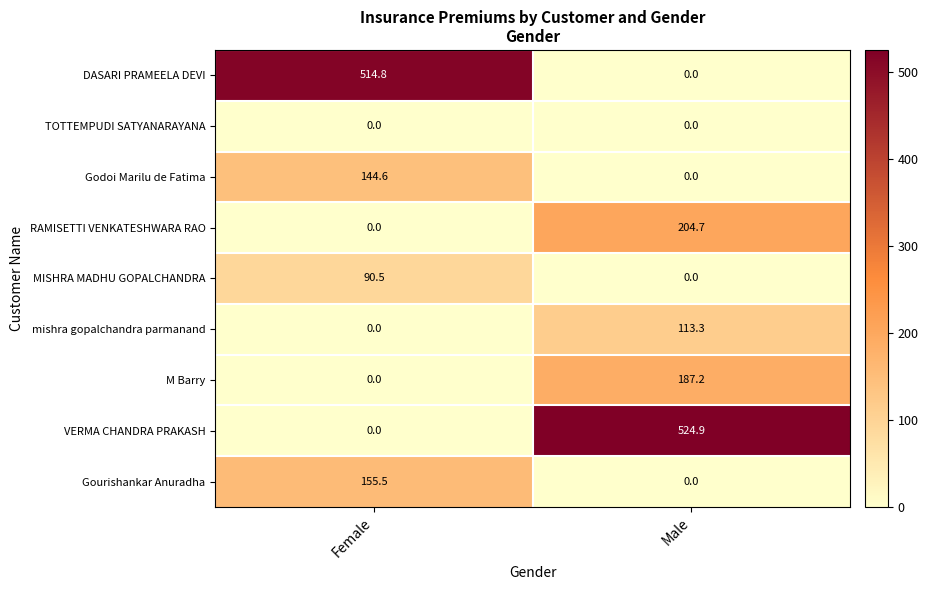

What is the highest value of the M Barry series?

187.2